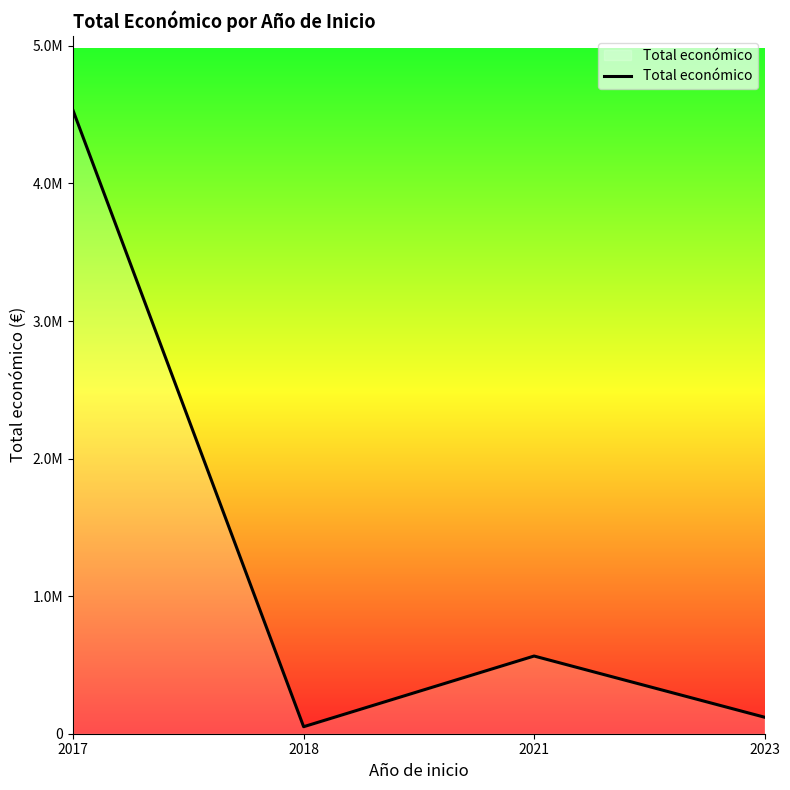

Reading left to right, what are all the values shown in this chart?

2017=4528649	2018=50929	2021=564758	2023=120000